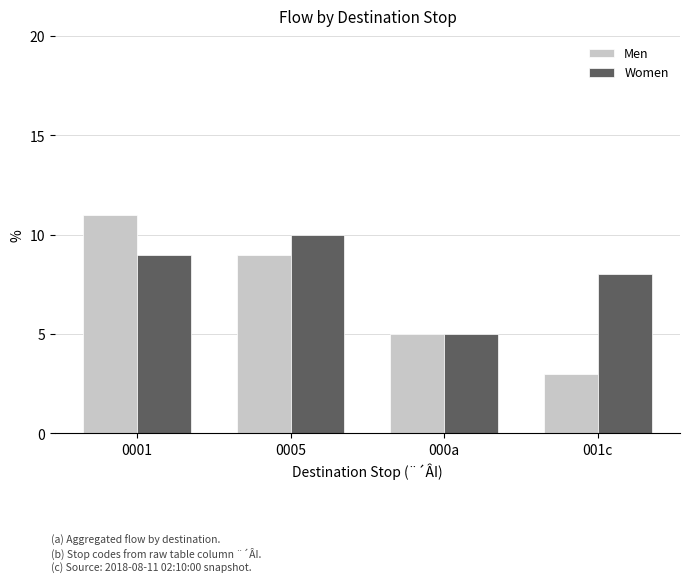

What is the average value of the Men series?

7